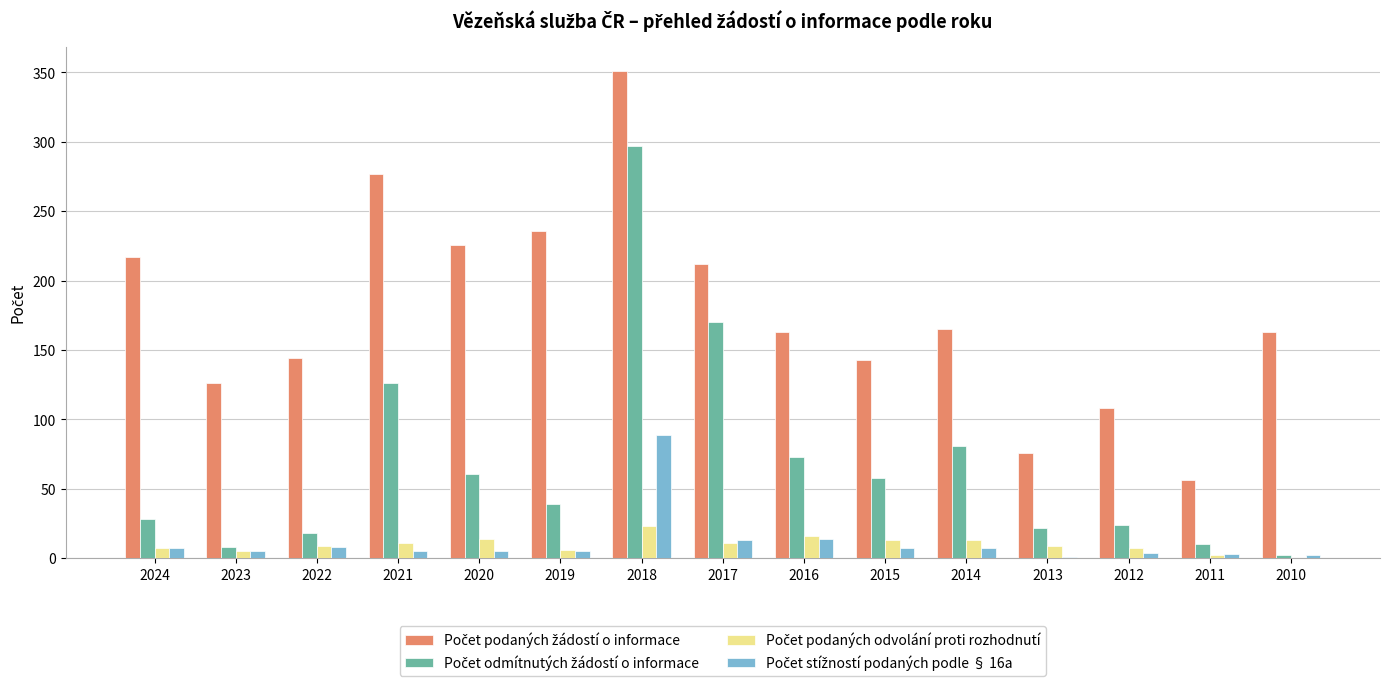

How many categories are shown in the chart?

15